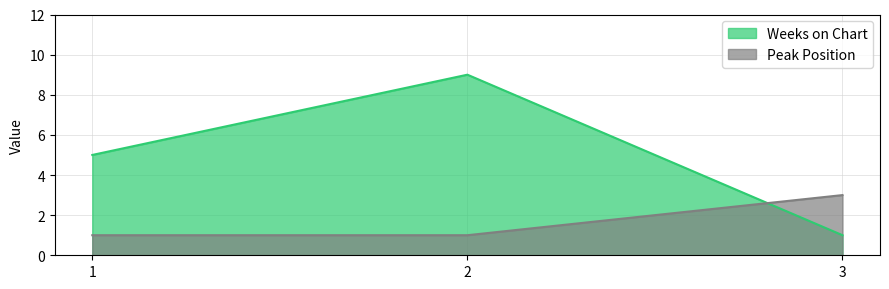

At 2, list the series in order from smallest to largest.

Peak Position, Weeks on Chart